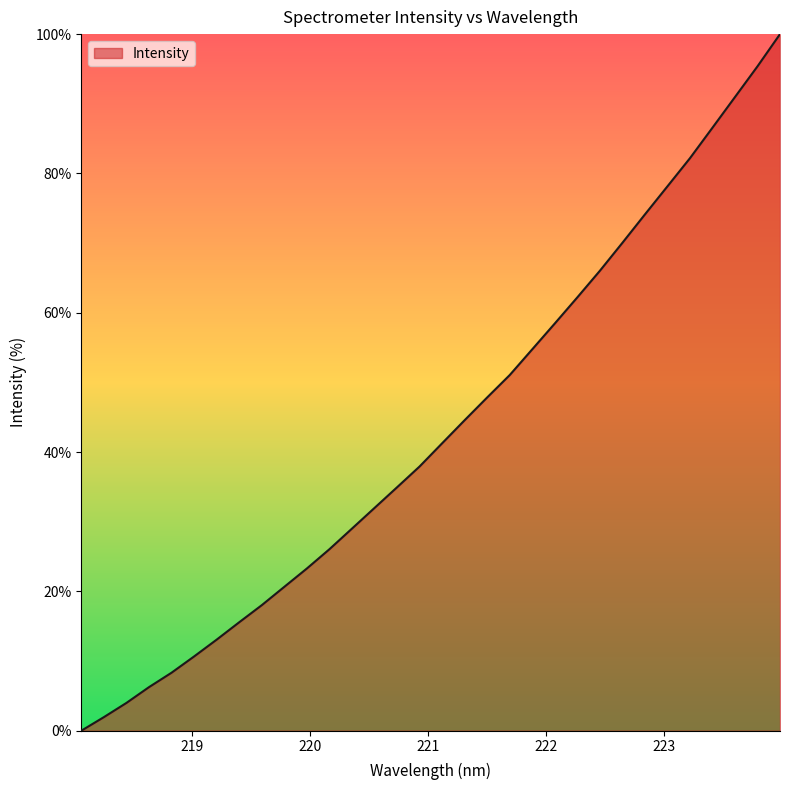

What is the maximum value shown in the chart?

100.0